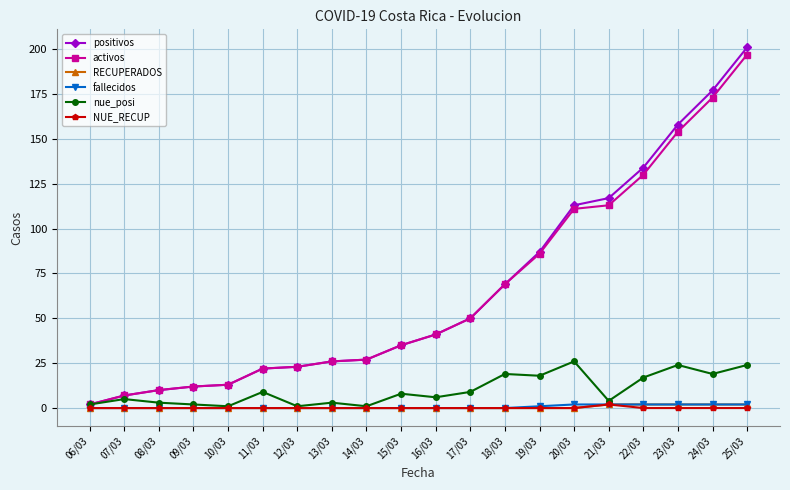

What is the maximum value for RECUPERADOS?

2